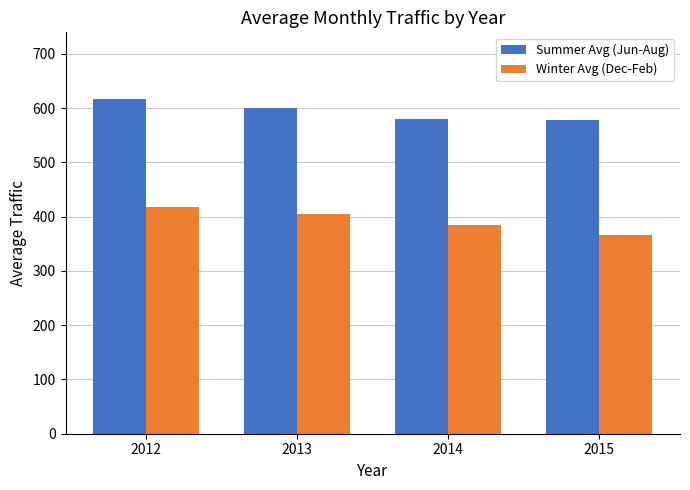

What are all the series names shown in the legend?

Summer Avg (Jun-Aug), Winter Avg (Dec-Feb)